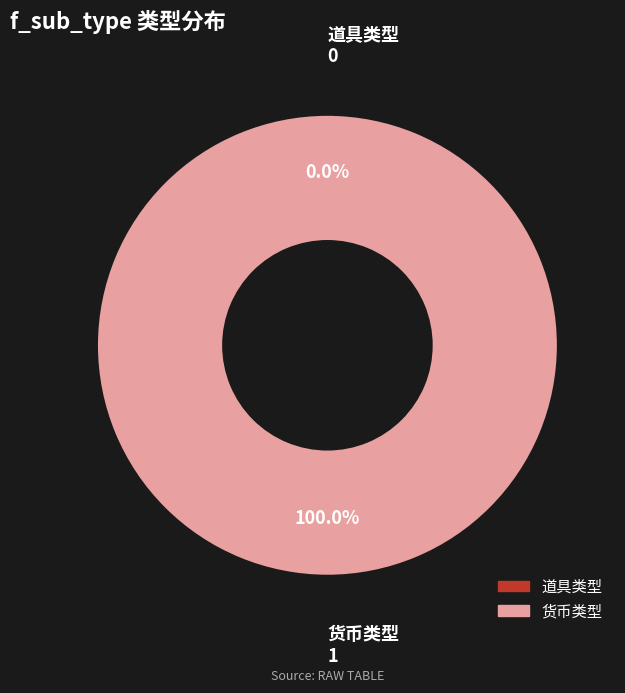

Count the number of slices in the pie.

2